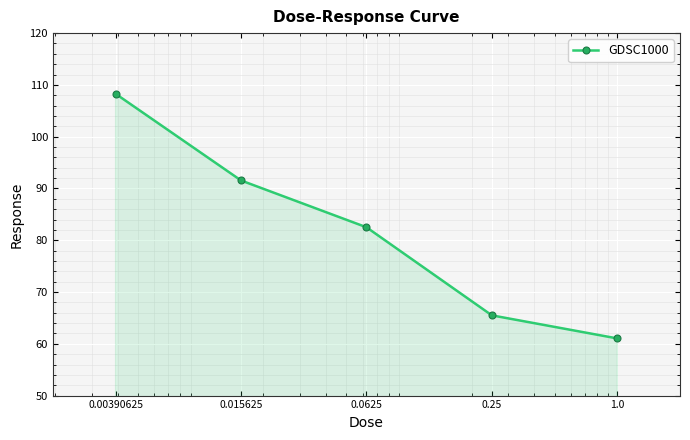

What is the value of the 1st point from the left?

108.3